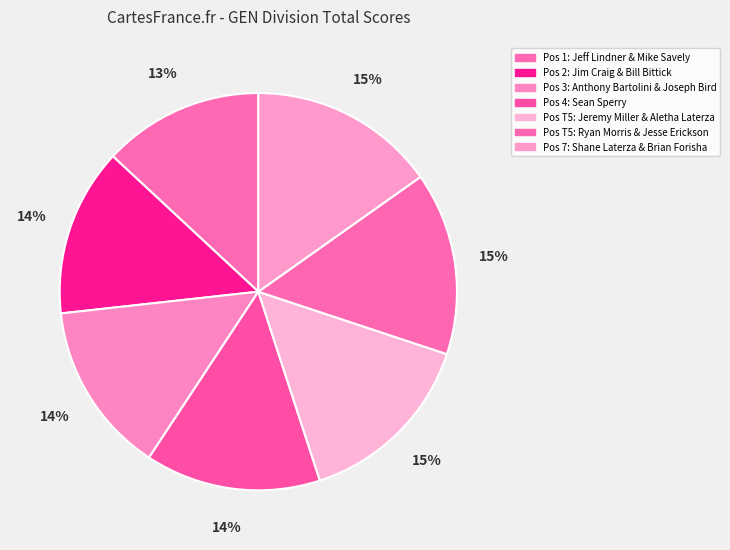

How many slices are in this pie chart?

7